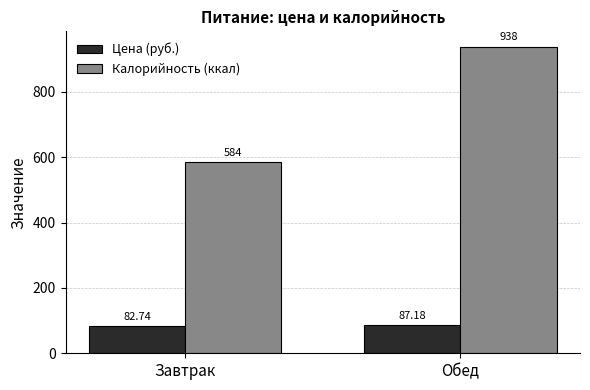

The value of Калорийность (ккал) at Завтрак is 259.8. True or false?

False